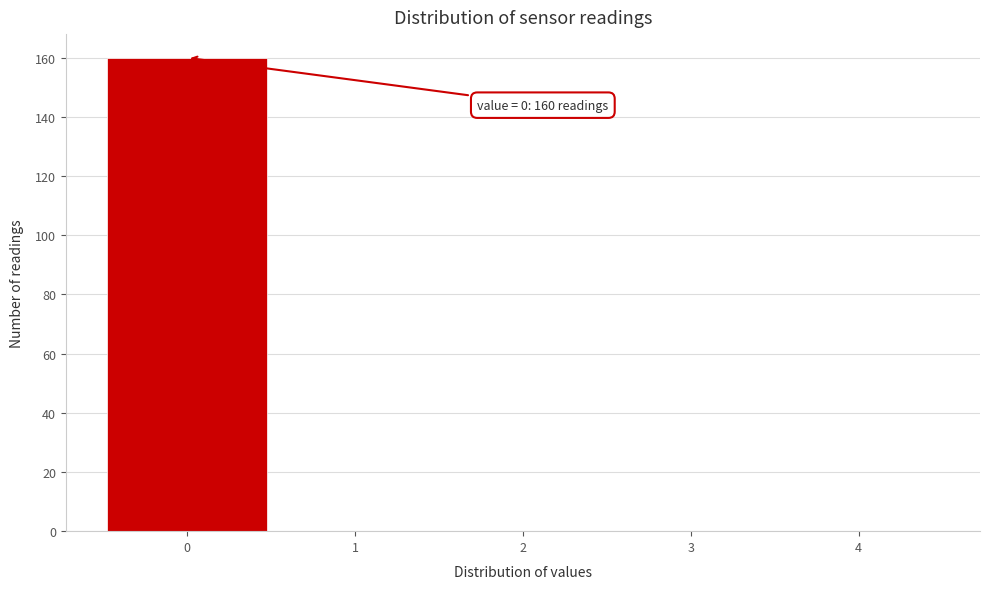

Which range on the x-axis has the tallest bar?

-0.5 to 0.5